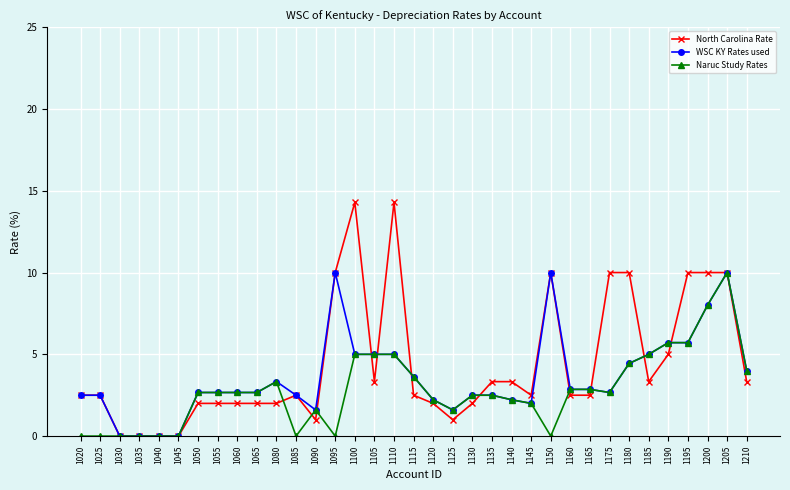

True or false: WSC KY Rates used has a value of -3.7 at 1040.

False